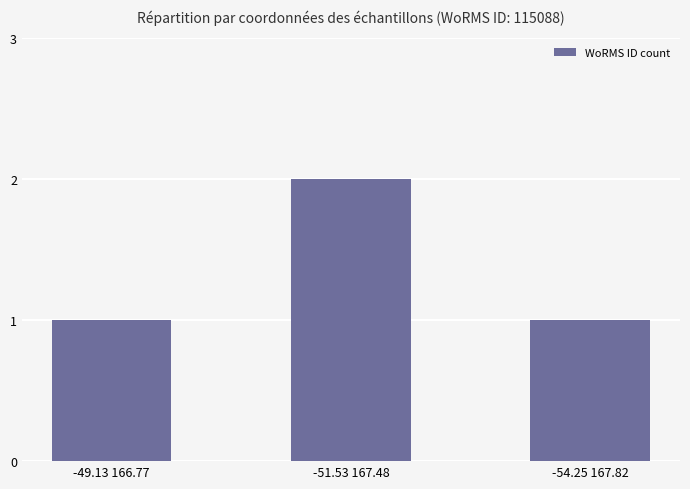

What value does the data have at -49.13 166.77?

1